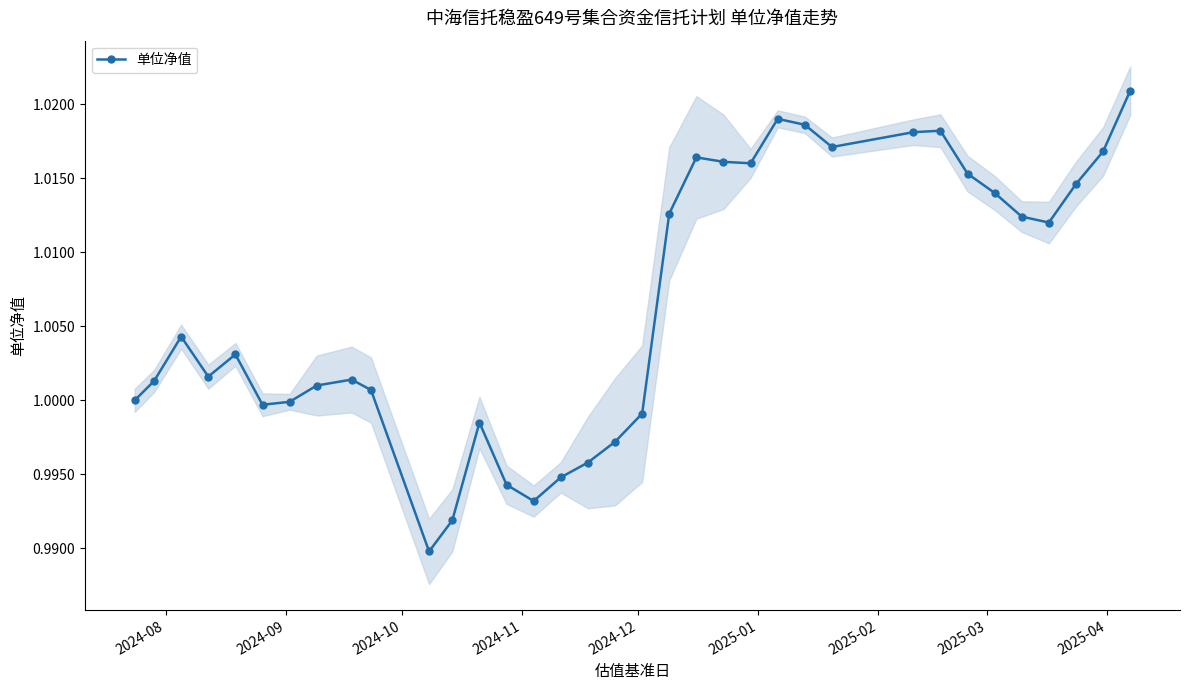

What is the smallest value displayed?

1.0